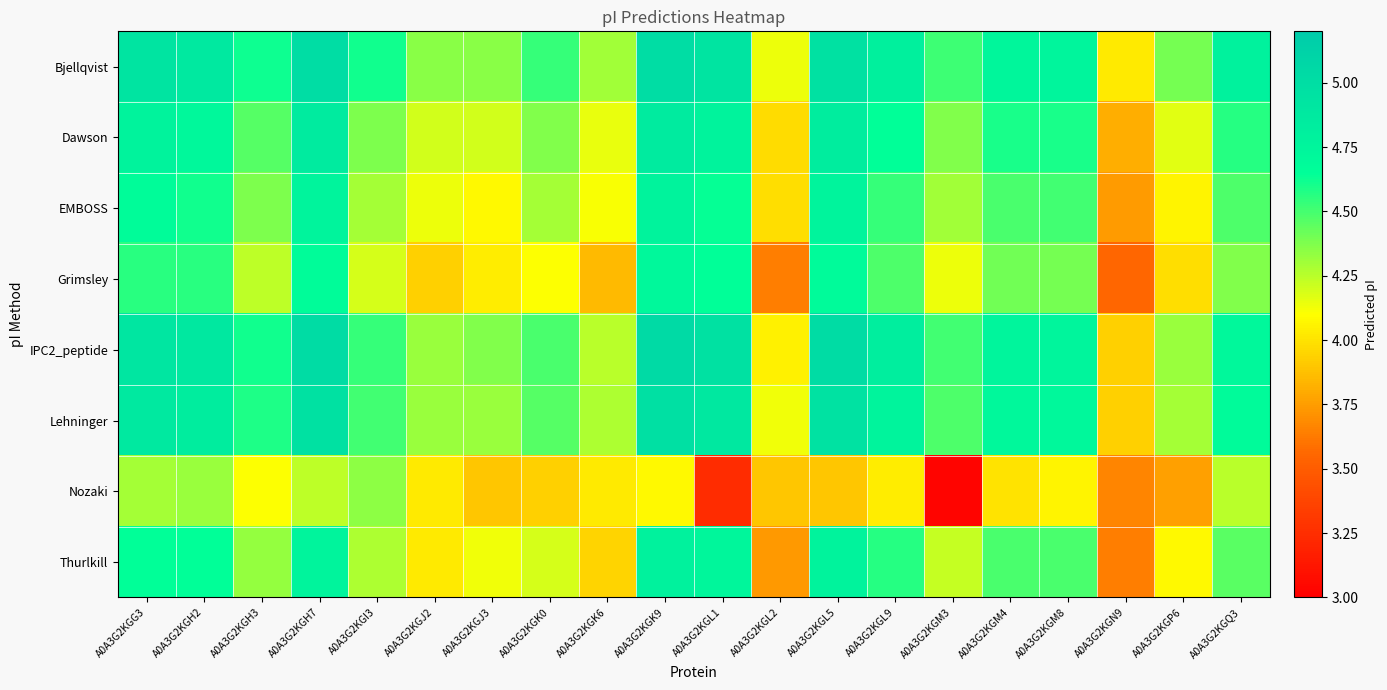

What is the spread (max minus min) of values at A0A3G2KGN9?

0.5